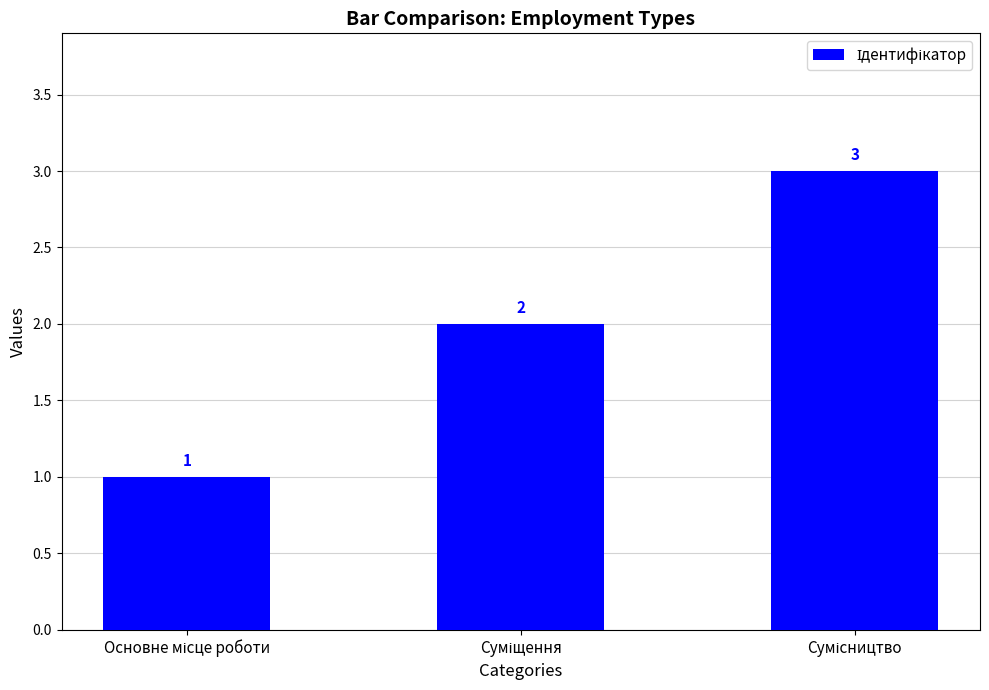

How many distinct data groups are displayed?

1